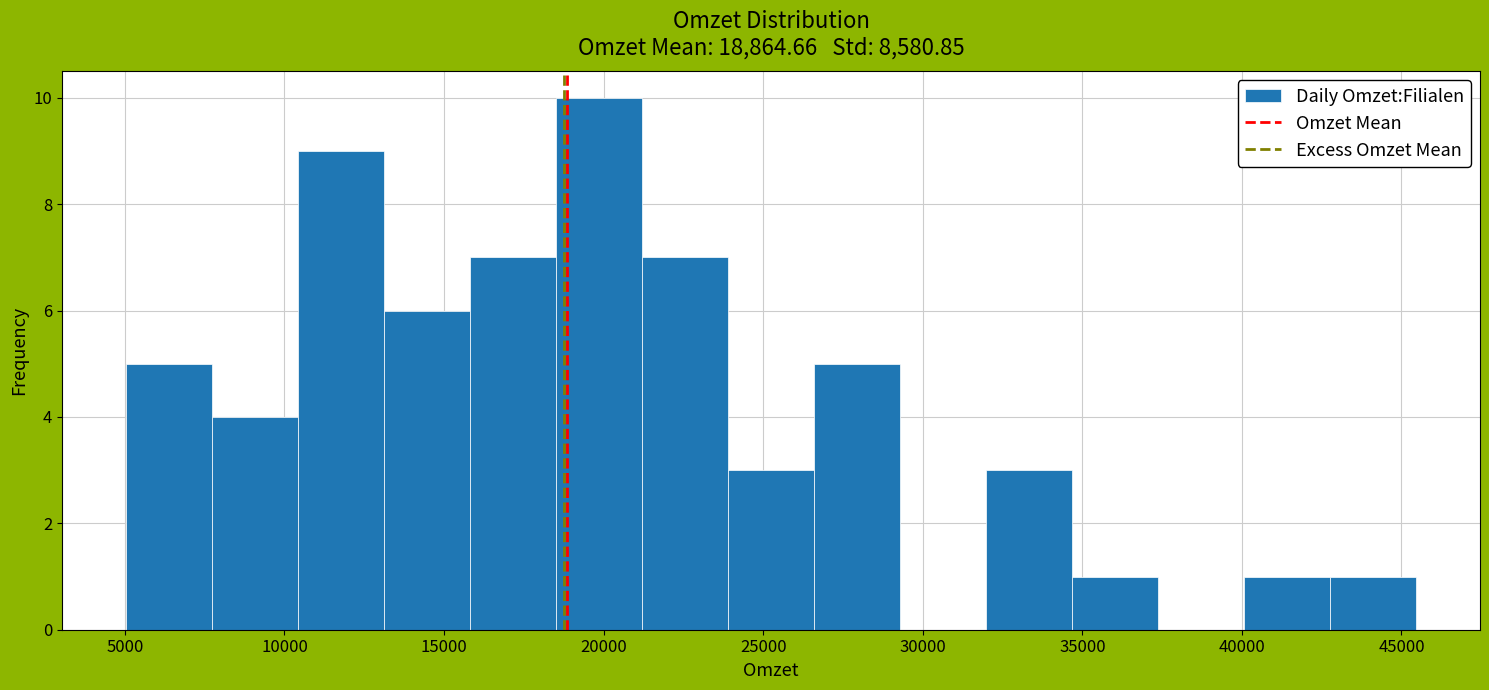

Reading left to right, transcribe this chart: for each bar, give the range it covers on the x-axis and its height. Neither the bar edges nor the heights are printed on the chart, so give them approximately, as read against the axes.

5000 to 7500: 5
7500 to 10500: 4
10500 to 13000: 9
13000 to 16000: 6
16000 to 18500: 7
18500 to 21000: 10
21000 to 24000: 7
24000 to 26500: 3
26500 to 29500: 5
29500 to 32000: 0
32000 to 34500: 3
34500 to 37500: 1
37500 to 40000: 0
40000 to 42500: 1
42500 to 45500: 1